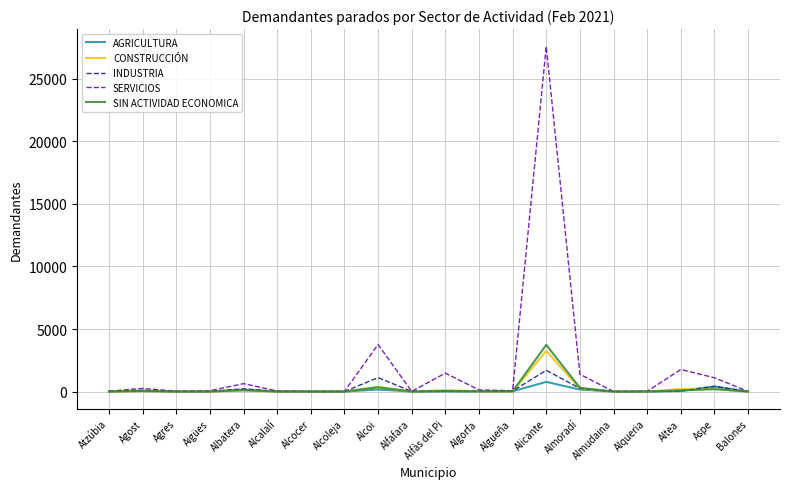

Between Alcalalí and Alcoi, which series saw the biggest shift?

SERVICIOS